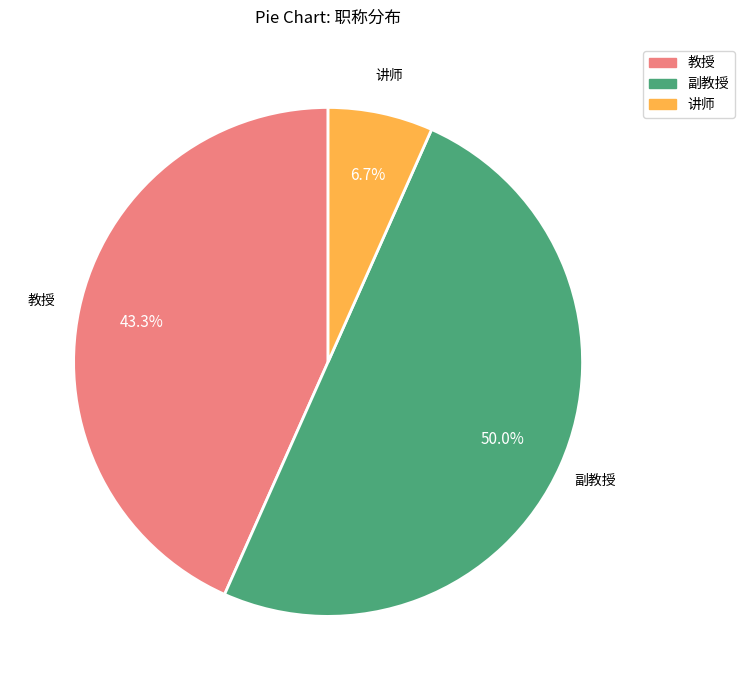

What percentage is the 讲师 slice, to the nearest percent?

7%